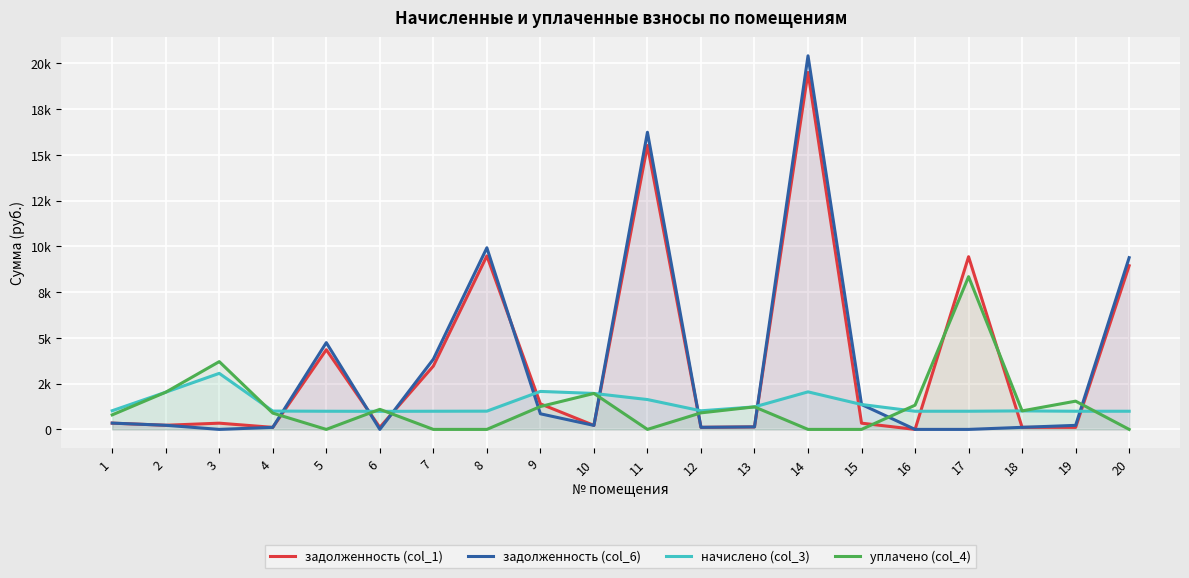

What is the sum of all уплачено (col_4) values?

26090.0